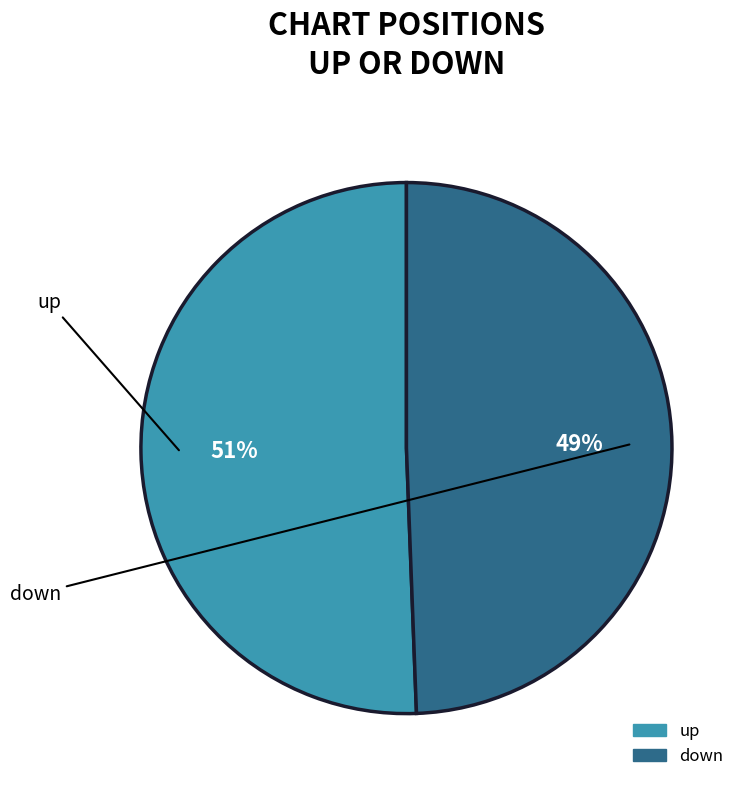

What percentage is the up slice, to the nearest percent?

51%